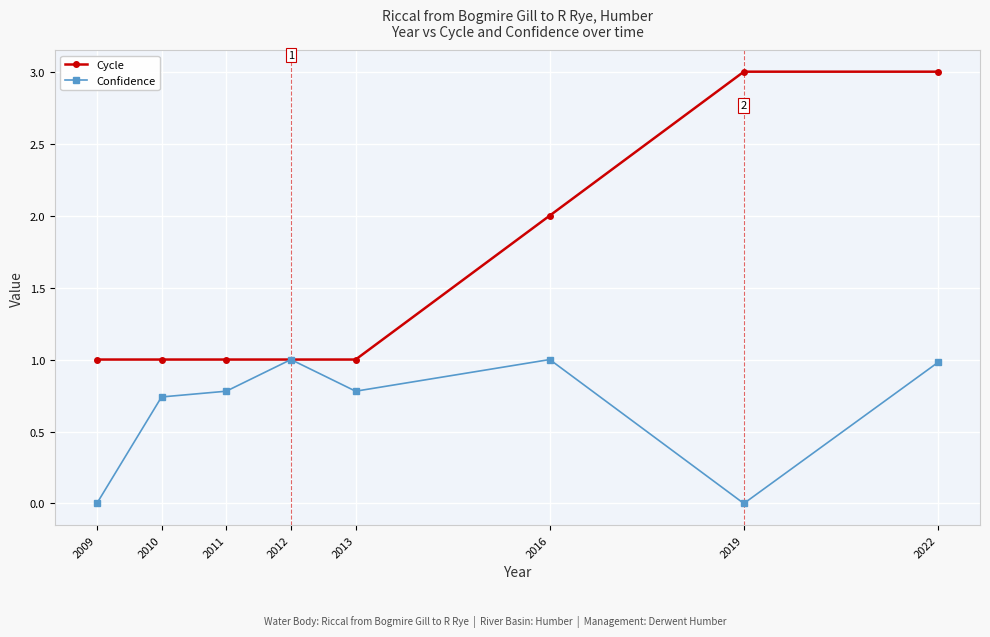

What is the difference between the Confidence values at 2009 and 2013?

0.8